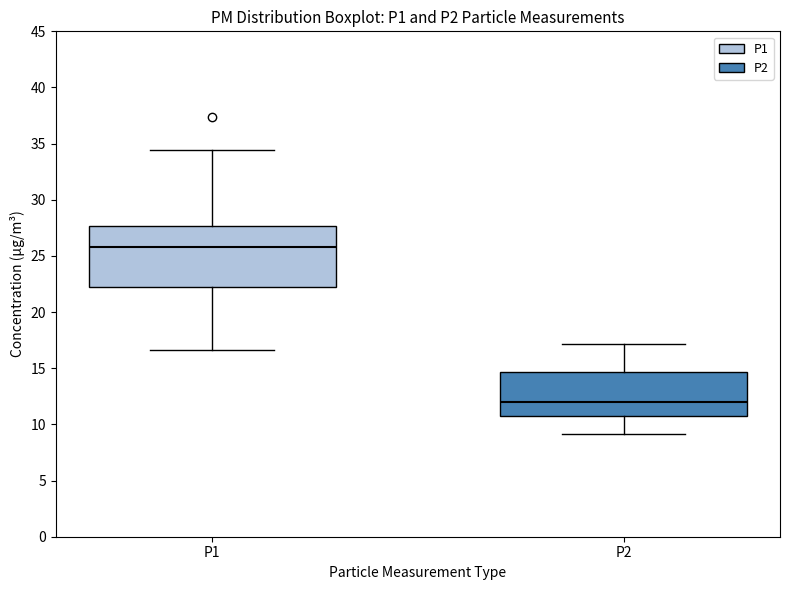

Which box has the lowest median line?

P2